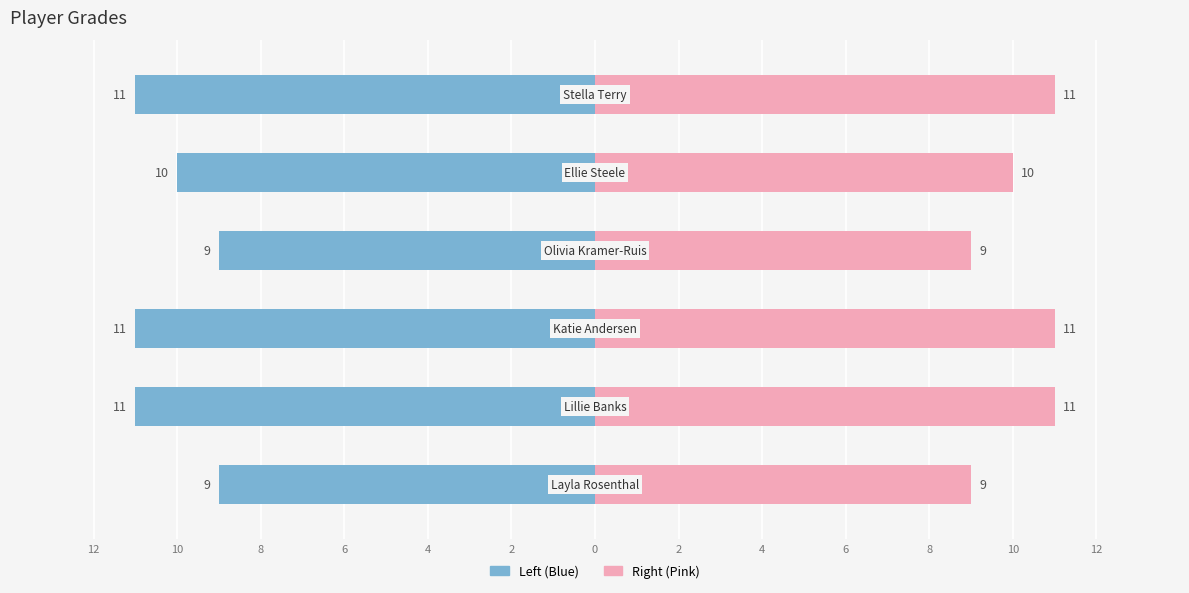

Reading left to right, what are all the values shown in this chart?

9	11	11	9	10	11